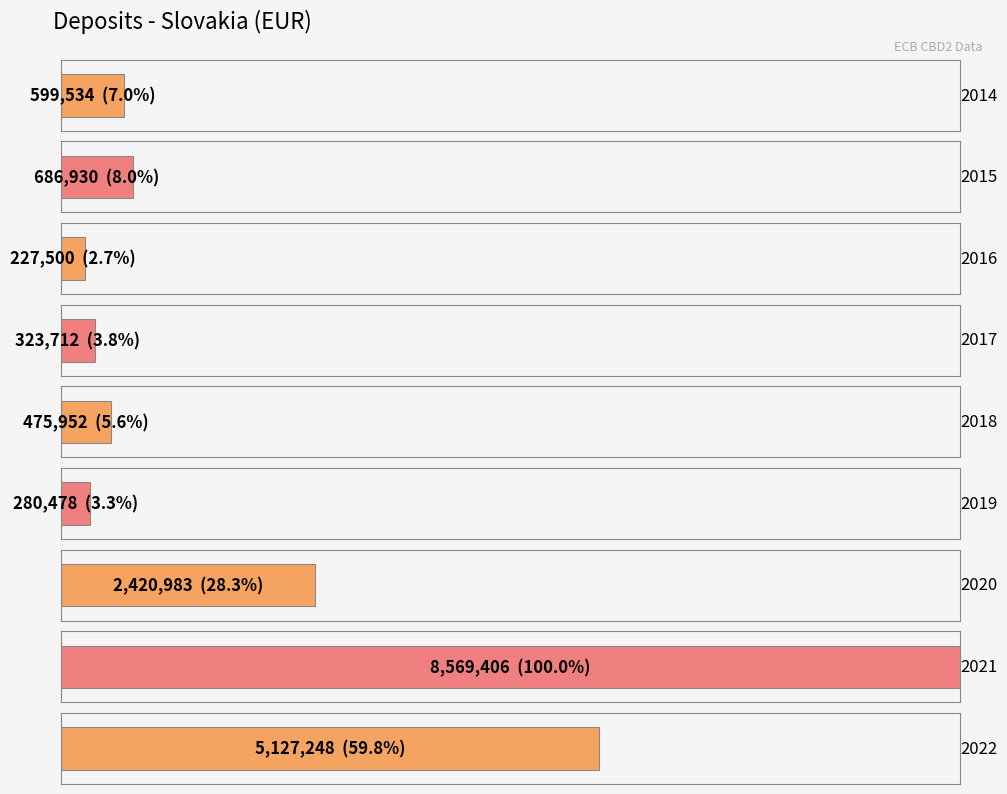

Approximately how many times larger is the value at 2014 compared to 2020?

0.2